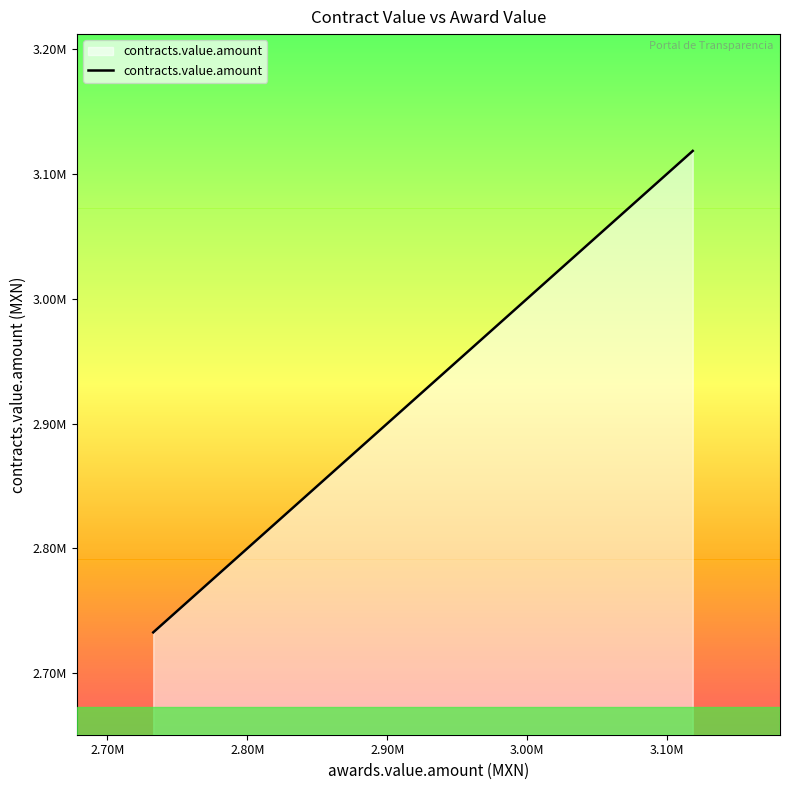

What is the average value?

2903848.4